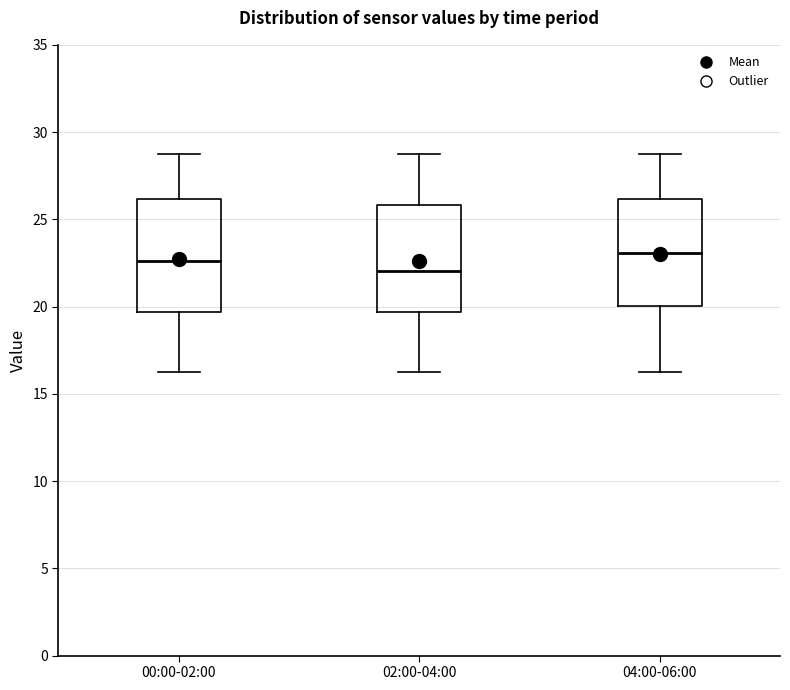

Reading left to right, read every box against the y-axis: the position of its median line, the range the box covers, and the ends of its whiskers. The values are not printed on the chart, so give them approximately, as read against the axis.

00:00-02:00: median 22.5, box 19.5 to 26.0, whiskers 16.5 to 29.0
02:00-04:00: median 22.0, box 19.5 to 26.0, whiskers 16.5 to 29.0
04:00-06:00: median 23.0, box 20.0 to 26.0, whiskers 16.5 to 29.0